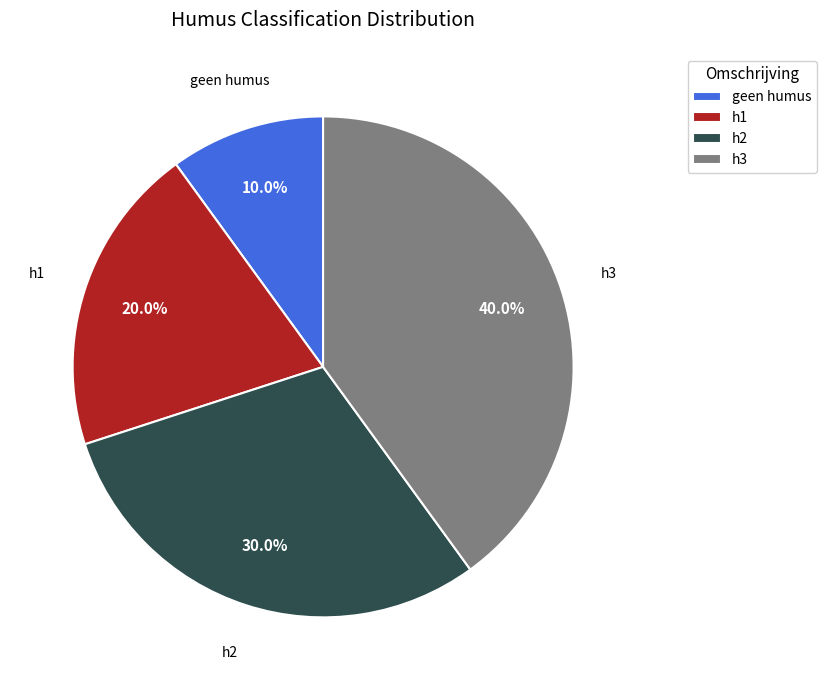

Count the number of slices in the pie.

4